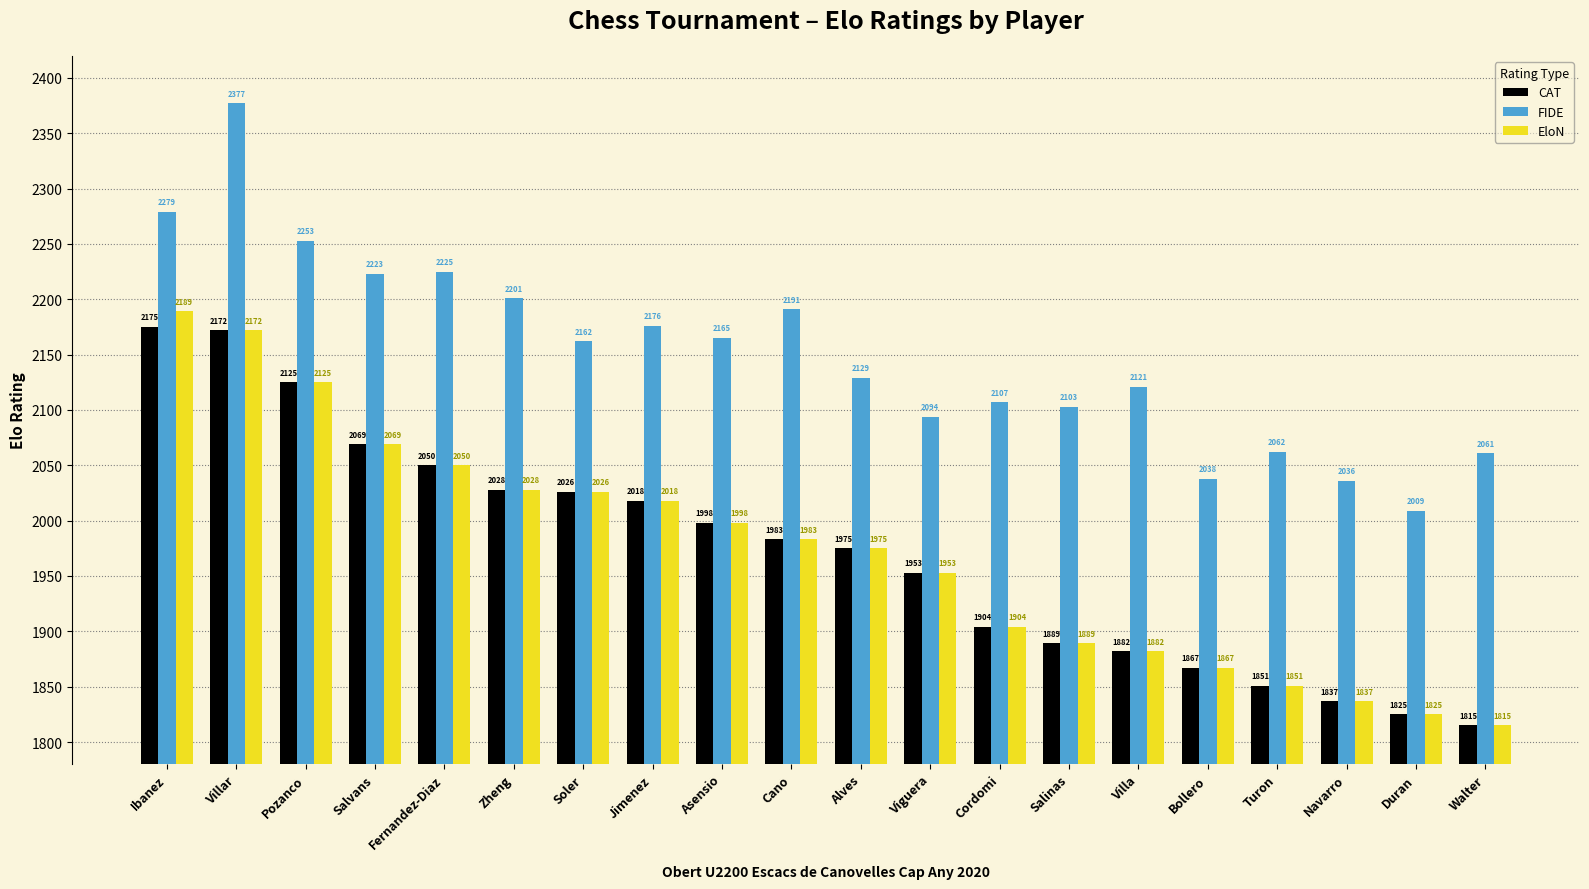

At how many categories does at least one series exceed 1849?

20